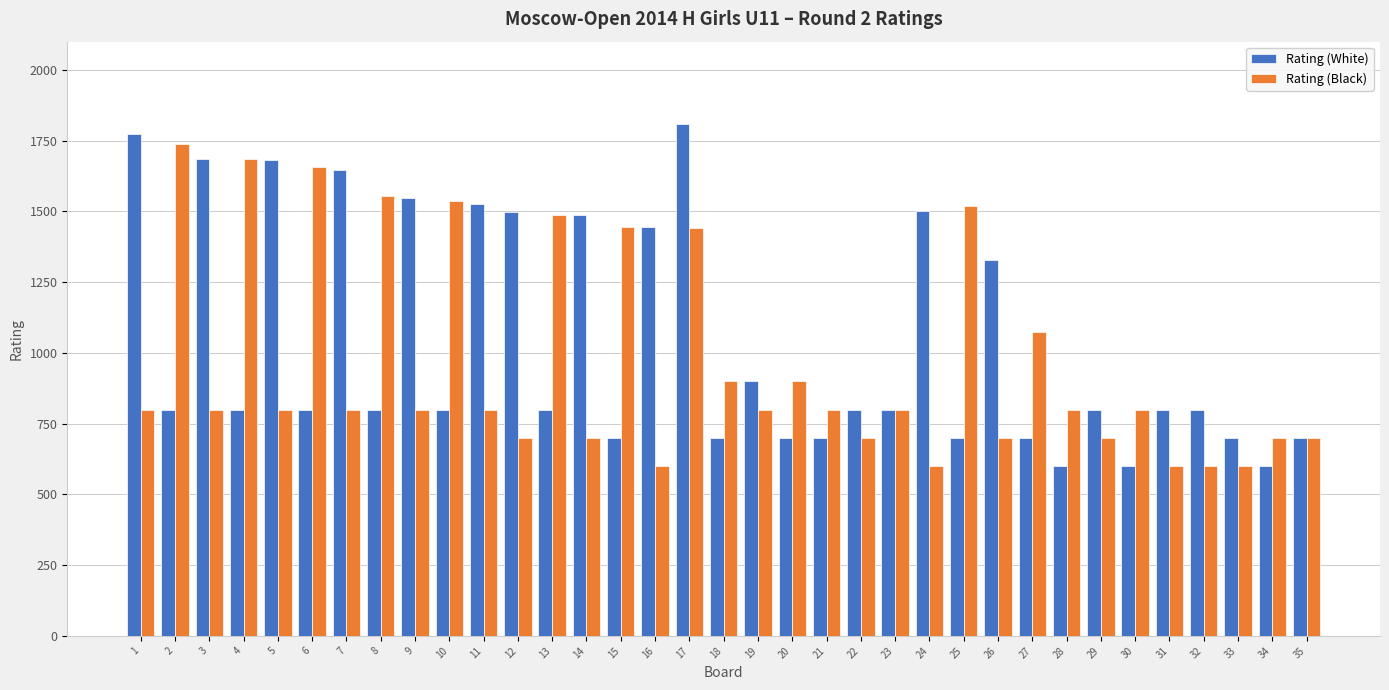

What is the value of the Rating (Black) bar at the 1st from the left?

800